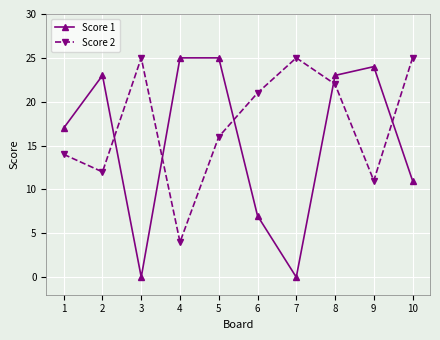

The value of Score 2 at 2 is 12. True or false?

True